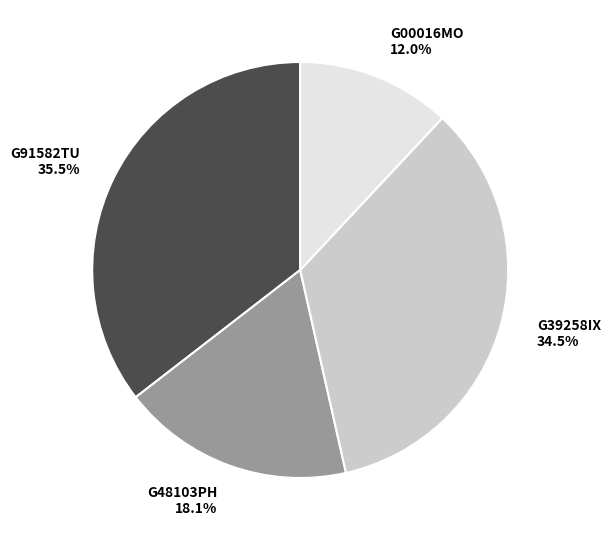

Do G48103PH and G39258IX together represent more than half of the pie?

Yes